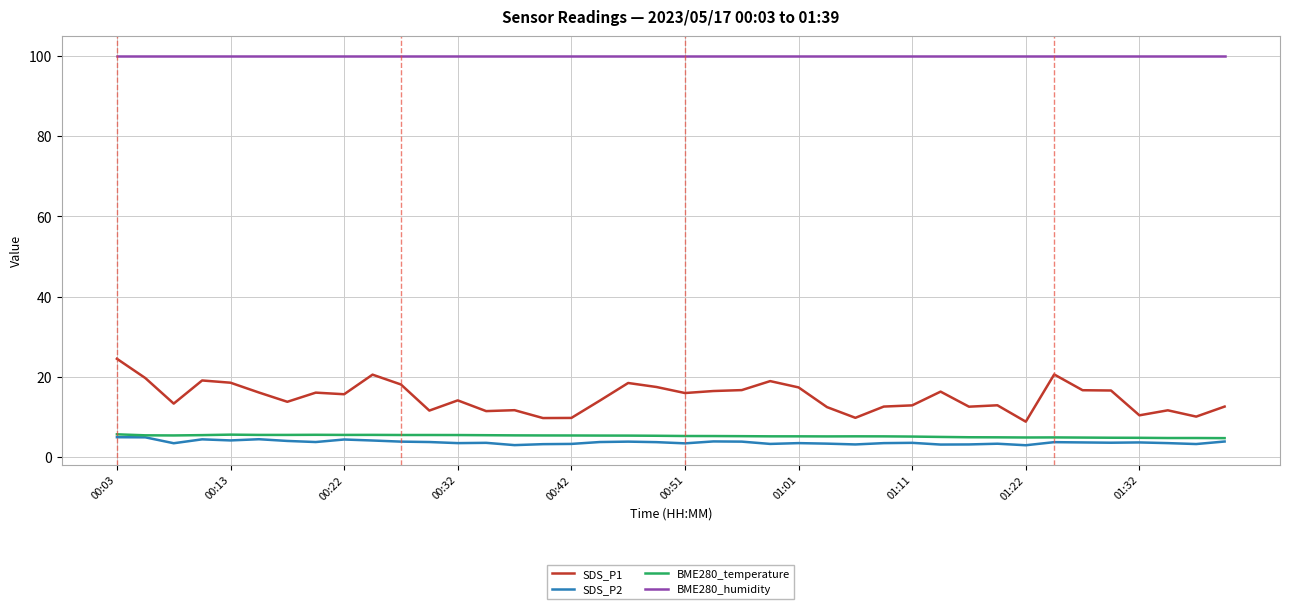

What is the maximum value shown in the chart?

100.0